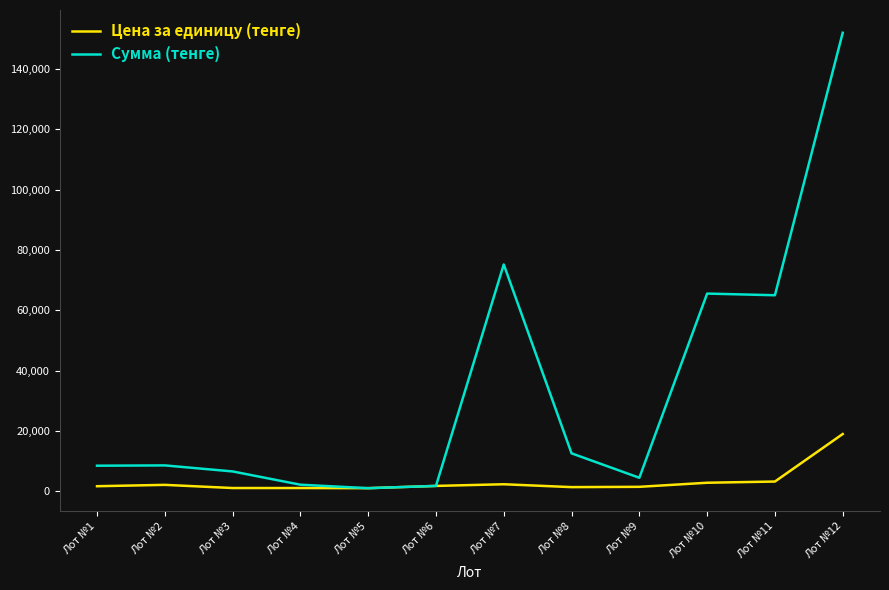

What is the total value across all series at Лот №10?

68400